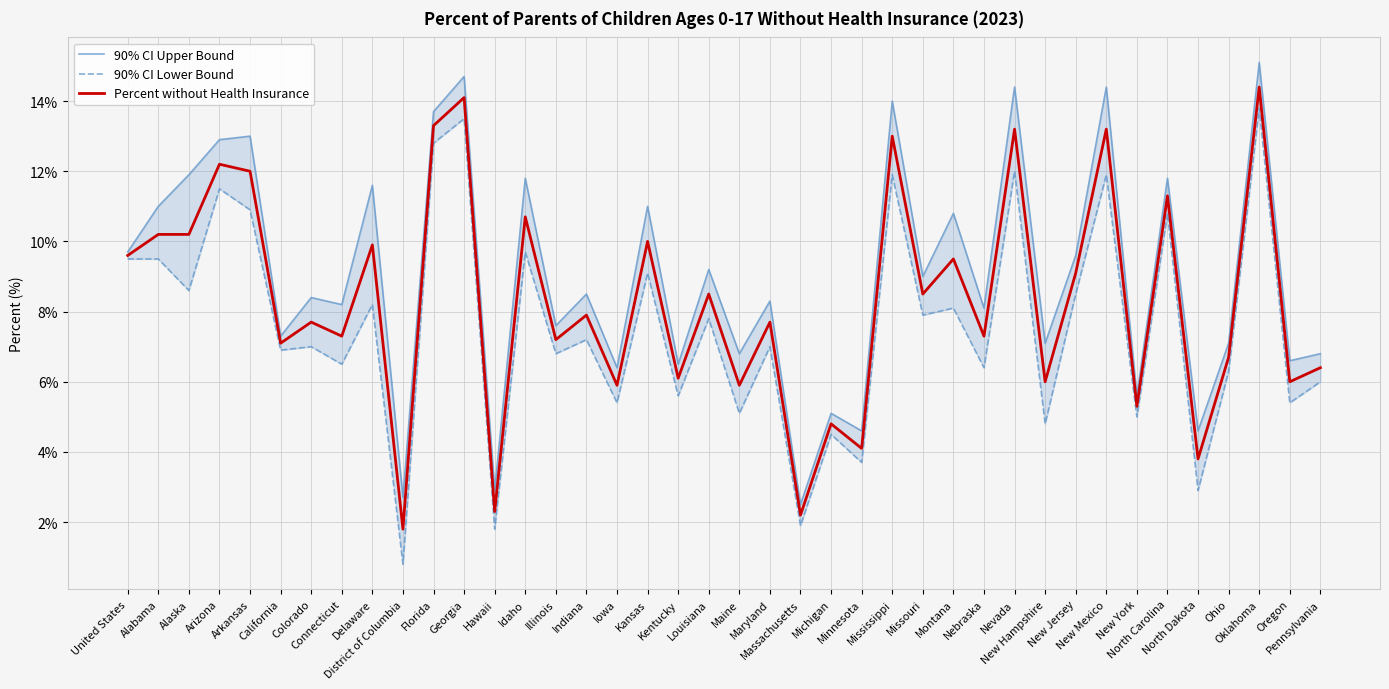

Reading right to left, extract all data points from this chart.

90% CI Upper Bound: 6.8	6.6	15.1	7.1	4.6	11.8	5.6	14.4	9.6	7.1	14.4	8.1	10.8	9.0	14.0	4.6	5.1	2.5	8.3	6.8	9.2	6.5	11.0	6.4	8.5	7.6	11.8	2.9	14.7	13.7	2.7	11.6	8.2	8.4	7.3	13.0	12.9	11.9	11.0	9.7
90% CI Lower Bound: 6.0	5.4	13.8	6.3	2.9	10.8	5.0	11.9	8.5	4.8	12.0	6.4	8.1	7.9	11.9	3.7	4.5	1.9	7.0	5.1	7.8	5.6	9.1	5.4	7.2	6.8	9.7	1.8	13.5	12.8	0.8	8.2	6.5	7.0	6.9	10.9	11.5	8.6	9.5	9.5
Percent without Health Insurance: 6.4	6.0	14.4	6.7	3.8	11.3	5.3	13.2	9.1	6.0	13.2	7.3	9.5	8.5	13.0	4.1	4.8	2.2	7.7	5.9	8.5	6.1	10.0	5.9	7.9	7.2	10.7	2.3	14.1	13.3	1.8	9.9	7.3	7.7	7.1	12.0	12.2	10.2	10.2	9.6